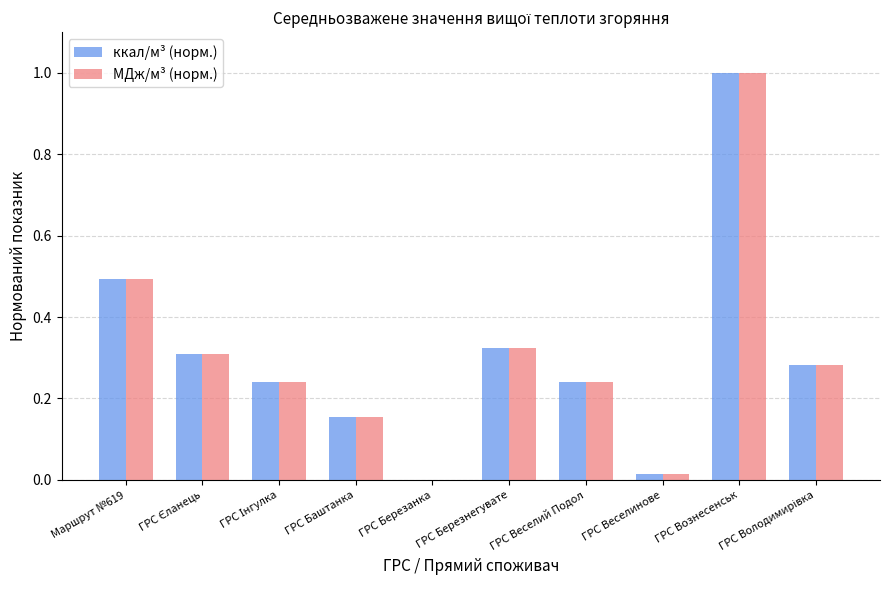

What is the sum of the ккал/м³ (норм.) values at ГРС Березнегувате and ГРС Вознесенськ?

1.3